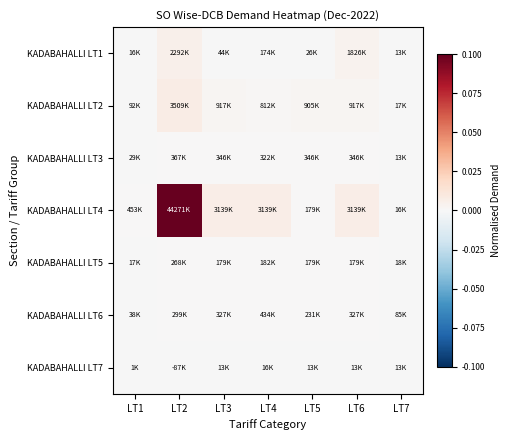

Which label corresponds to the smallest value in the chart?

LT2